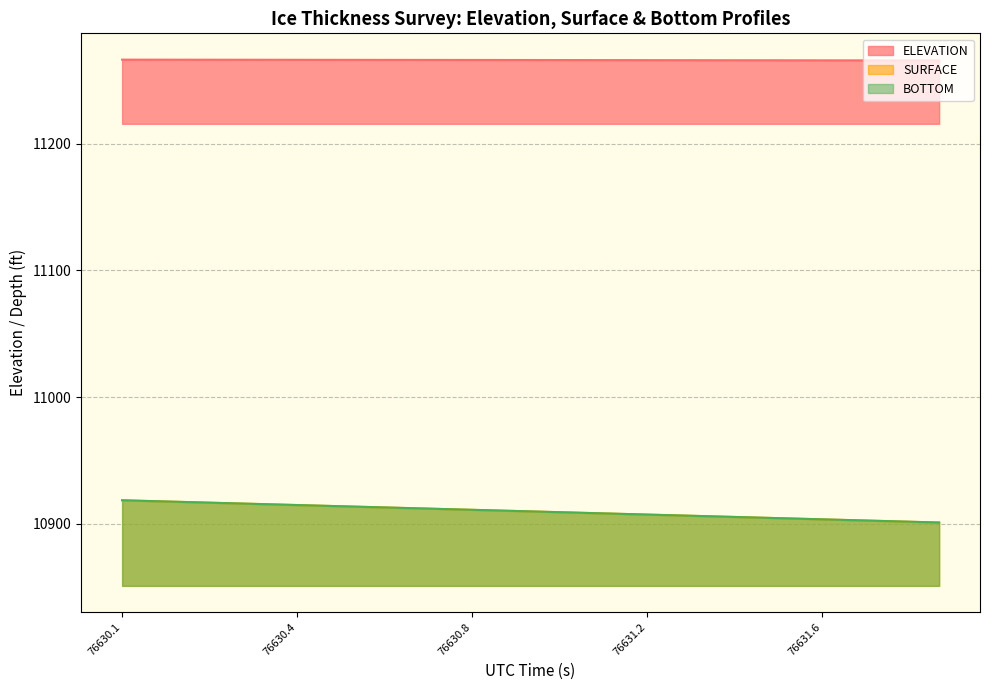

How many lines are shown in the chart?

3